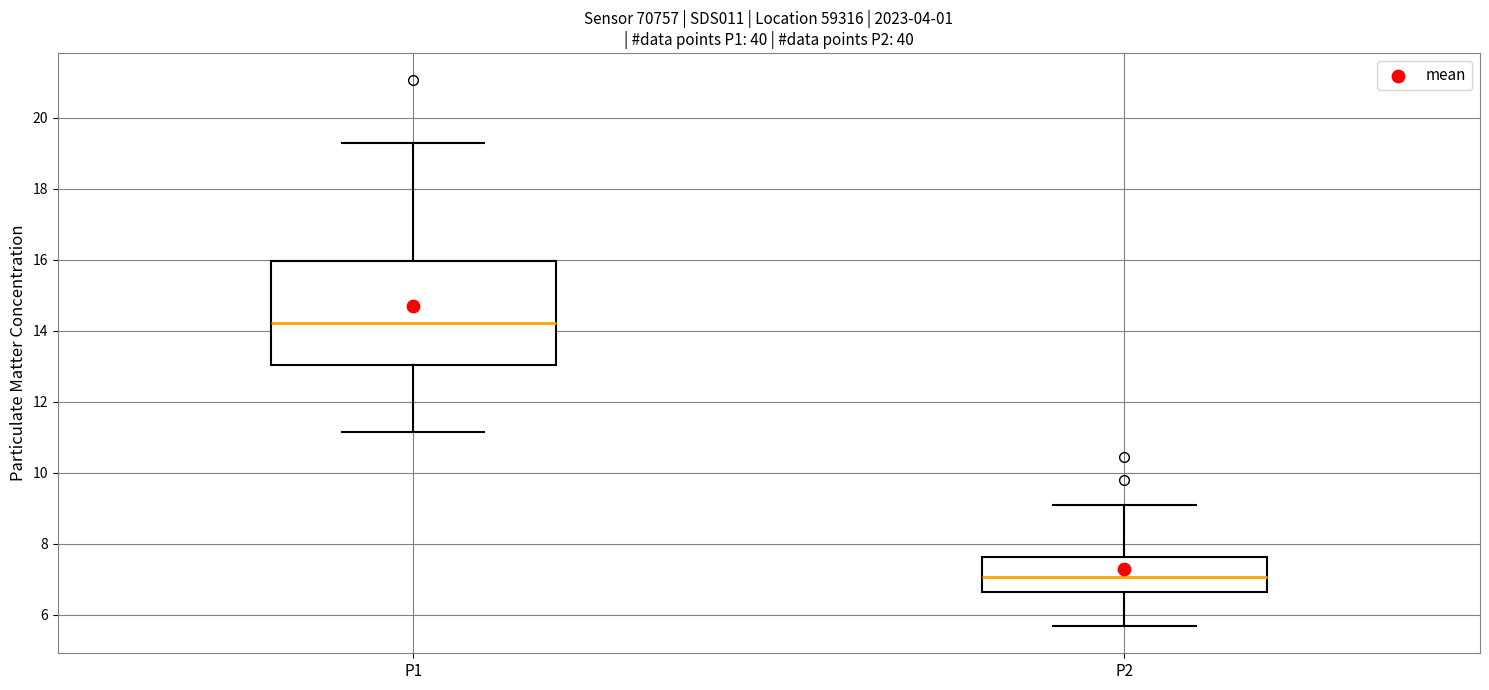

Comparing the boxes themselves (not the whiskers), which one is the tallest?

P1